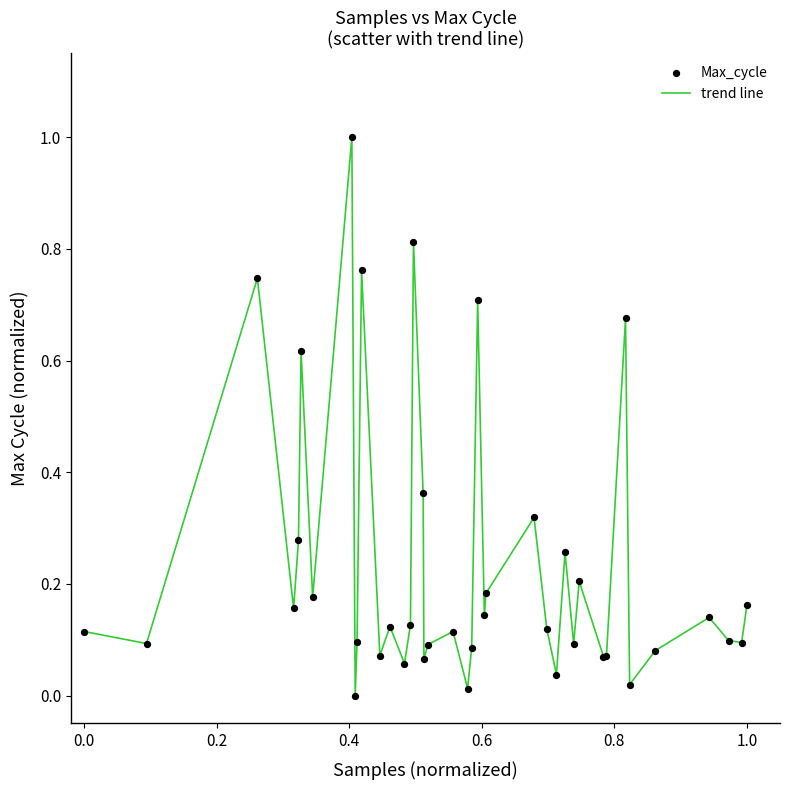

What is the difference between the maximum and minimum values?

1.0